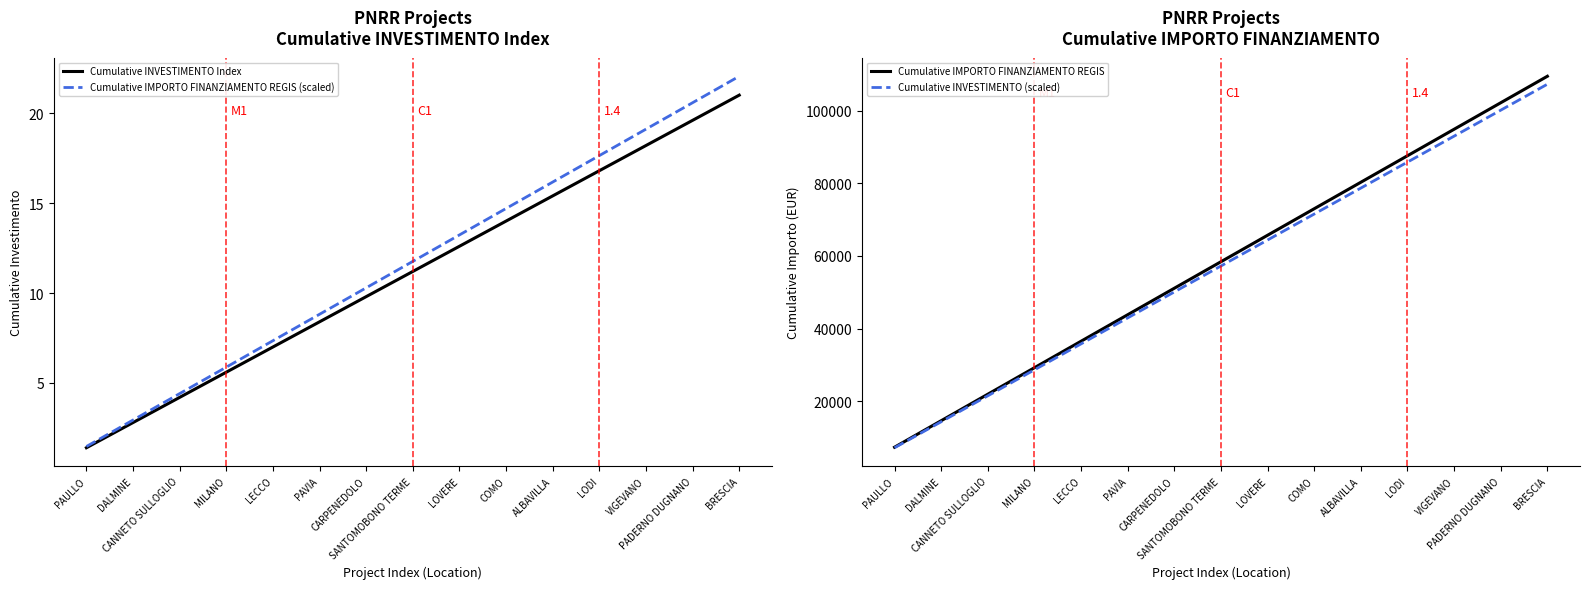

Reading left to right, transcribe all the data shown in this chart.

Cumulative INVESTIMENTO Index: 1.4	2.8	4.2	5.6	7.0	8.4	9.8	11.2	12.6	14.0	15.4	16.8	18.2	19.6	21.0
Cumulative IMPORTO FINANZIAMENTO REGIS (scaled): 1.5	2.9	4.4	5.9	7.4	8.8	10.3	11.8	13.2	14.7	16.2	17.6	19.1	20.6	22.1
Cumulative IMPORTO FINANZIAMENTO REGIS: 7301.0	14602.0	21903.0	29204.0	36505.0	43806.0	51107.0	58408.0	65709.0	73010.0	80311.0	87612.0	94913.0	102214.0	109515.0
Cumulative INVESTIMENTO (scaled): 7155.0	14310.0	21464.9	28619.9	35774.9	42929.9	50084.9	57239.8	64394.8	71549.8	78704.8	85859.8	93014.7	100169.7	107324.7